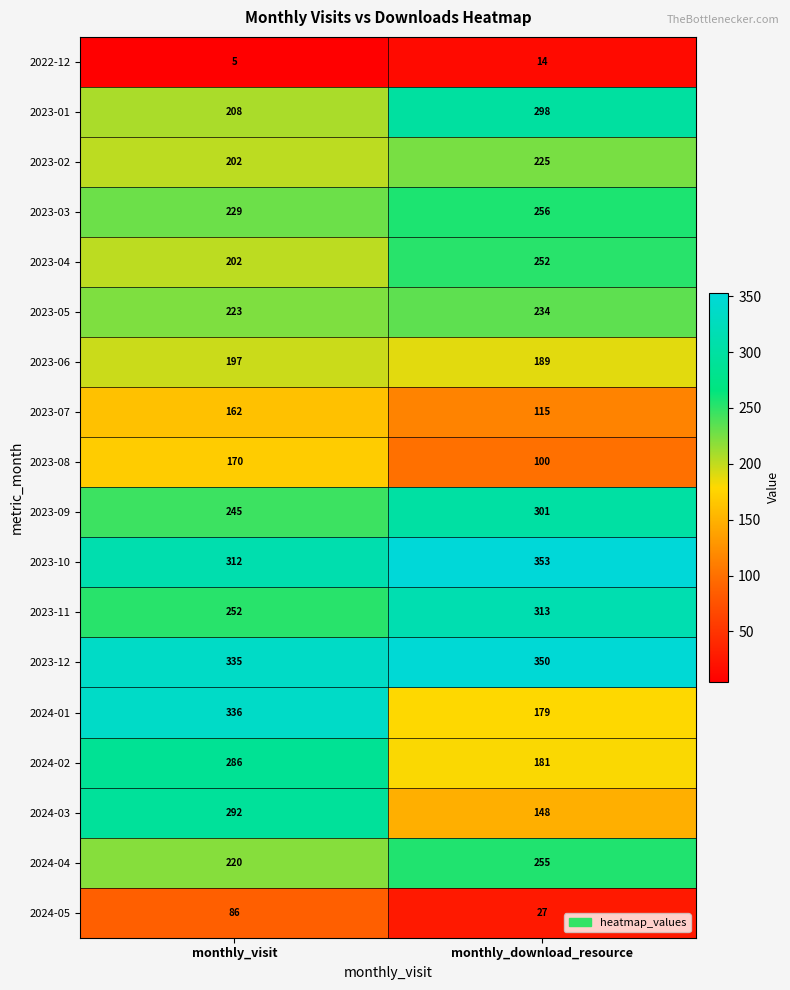

What is the sum of the 2022-12 values at monthly_visit and monthly_download_resource?

19